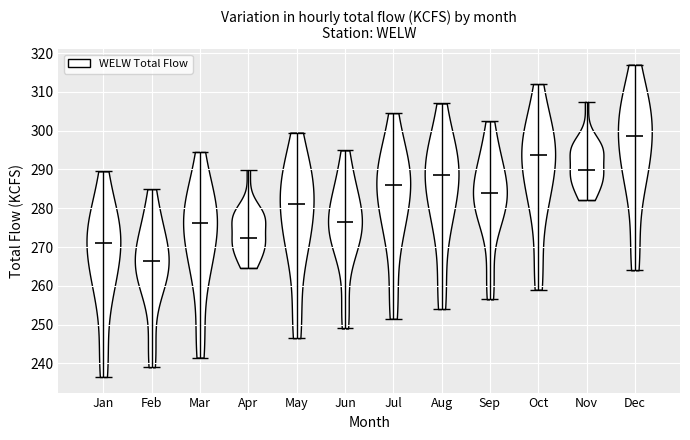

Which violin has the lowest median line?

Feb